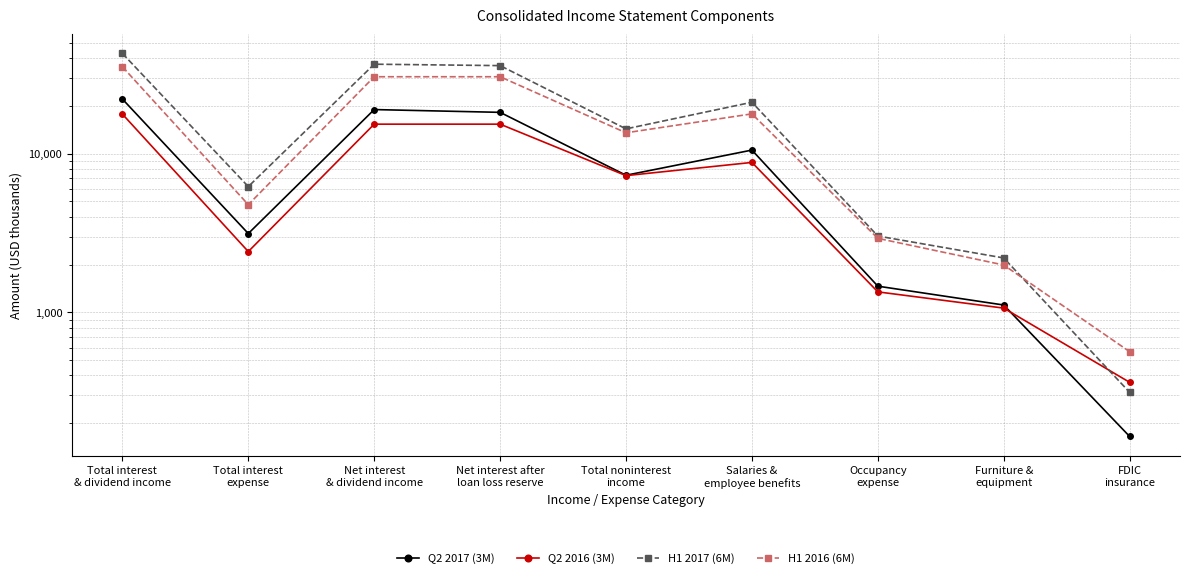

Between Net interest after
loan loss reserve and Occupancy
expense, which is larger?

Net interest after
loan loss reserve